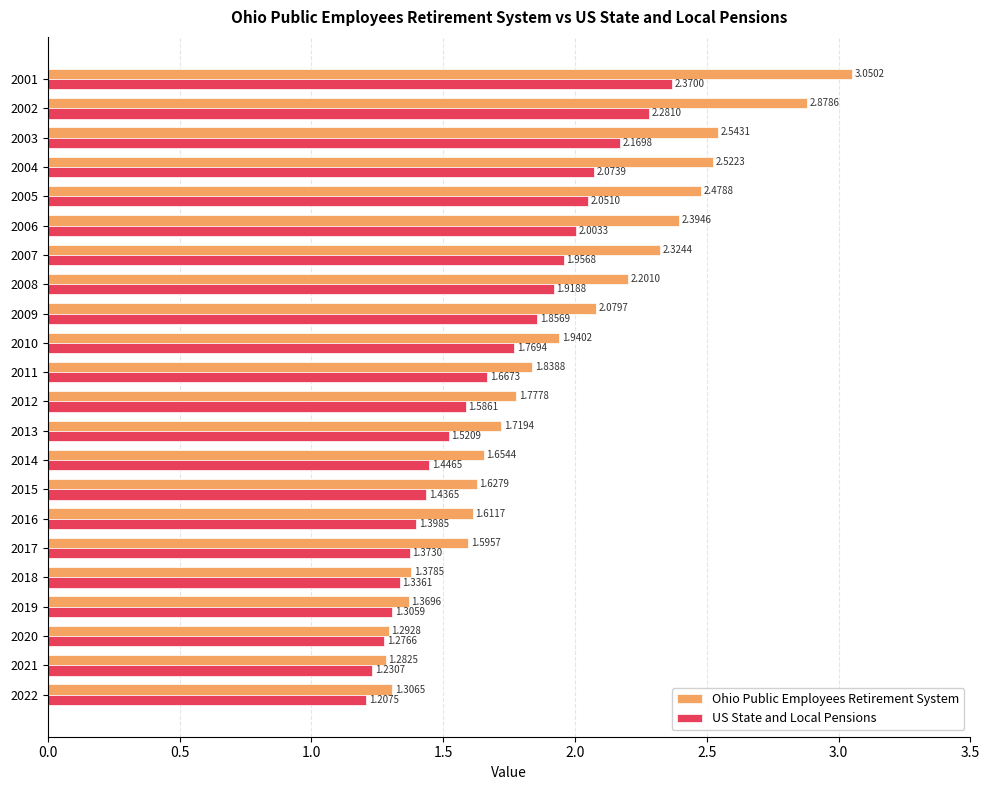

At how many categories does at least one series exceed 2?

9